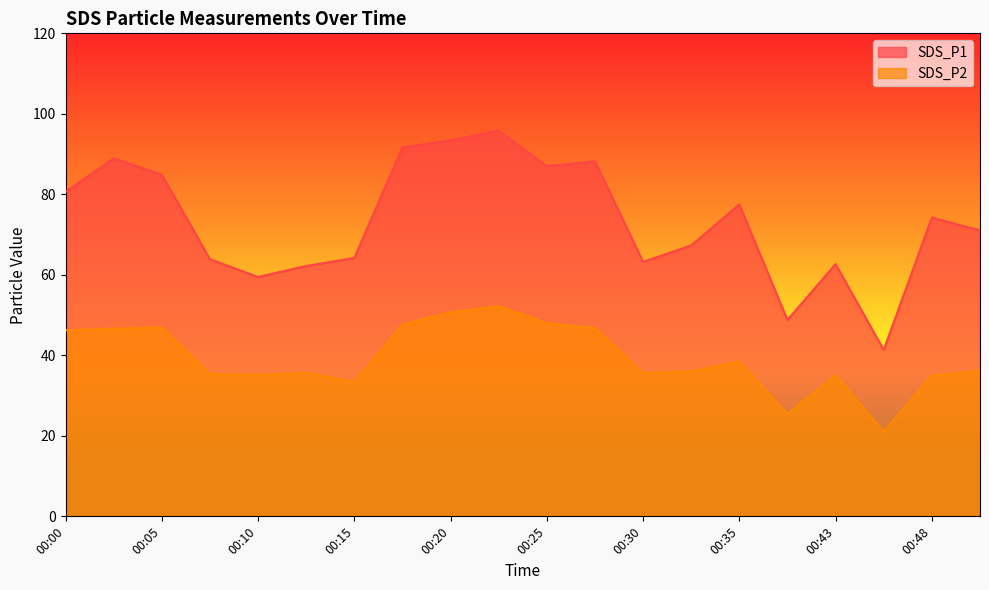

At which label is SDS_P2 closest to 36?

00:32